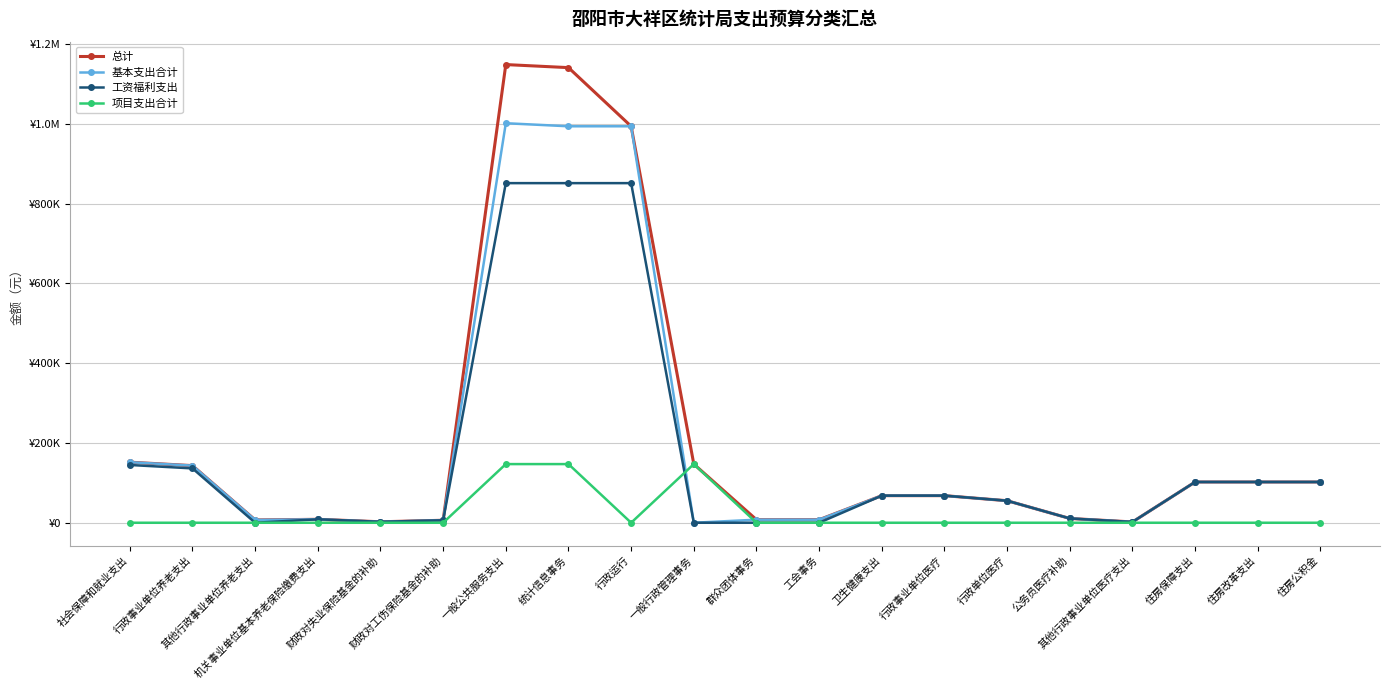

At which category is the sum across all series the highest?

一般公共服务支出